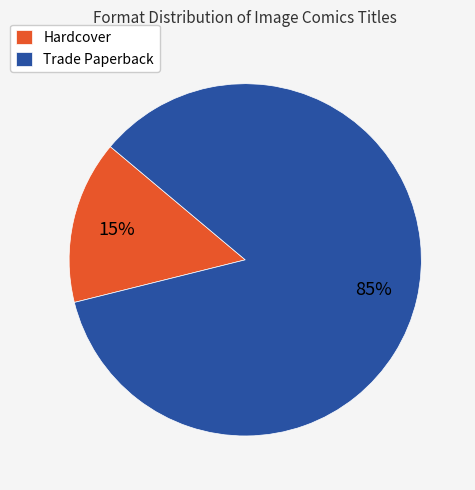

To the nearest percent, what percentage of the pie is Trade Paperback?

85%